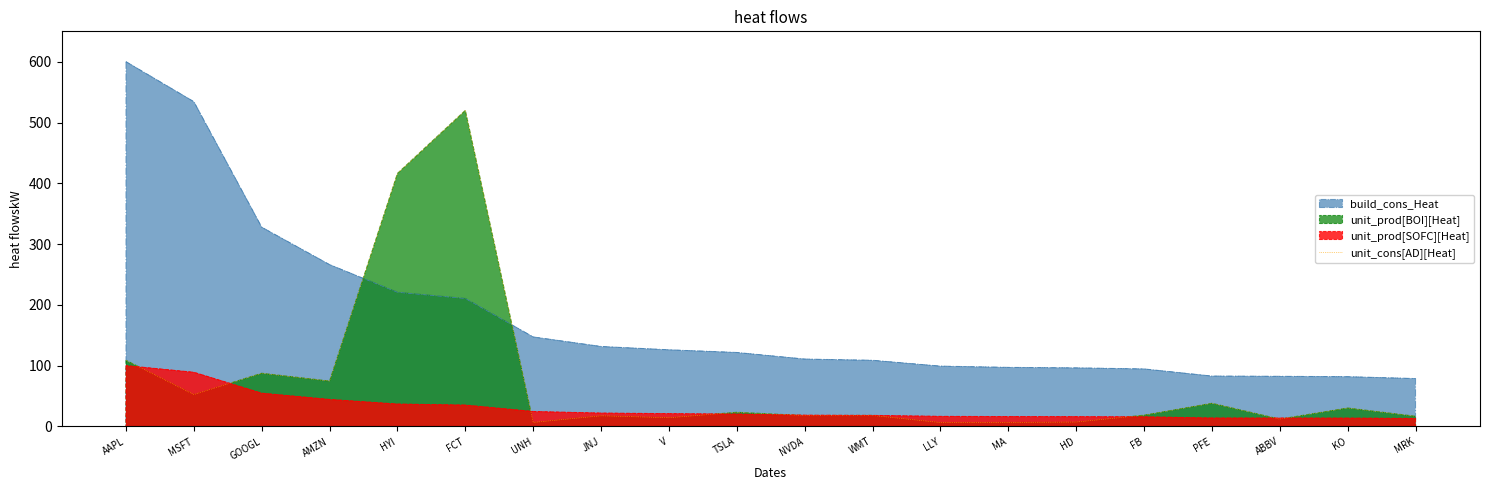

What is the difference between the maximum and second lowest values?

513.5